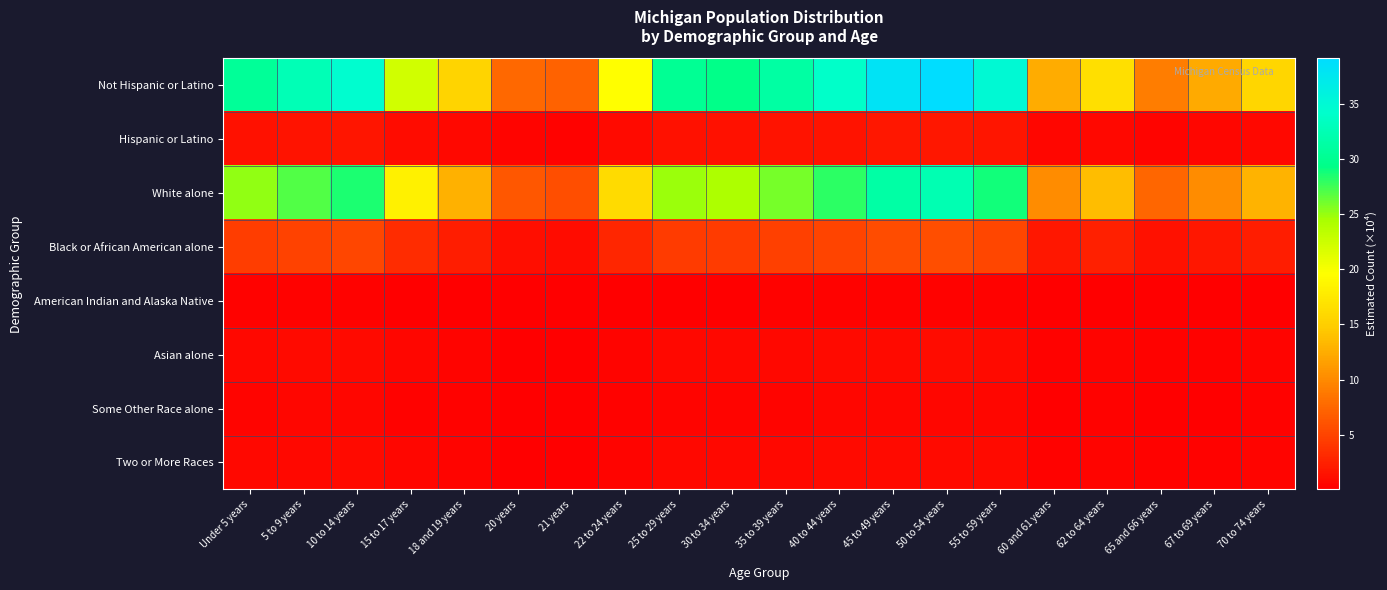

What is the total value across all series at 65 and 66 years?

19.0